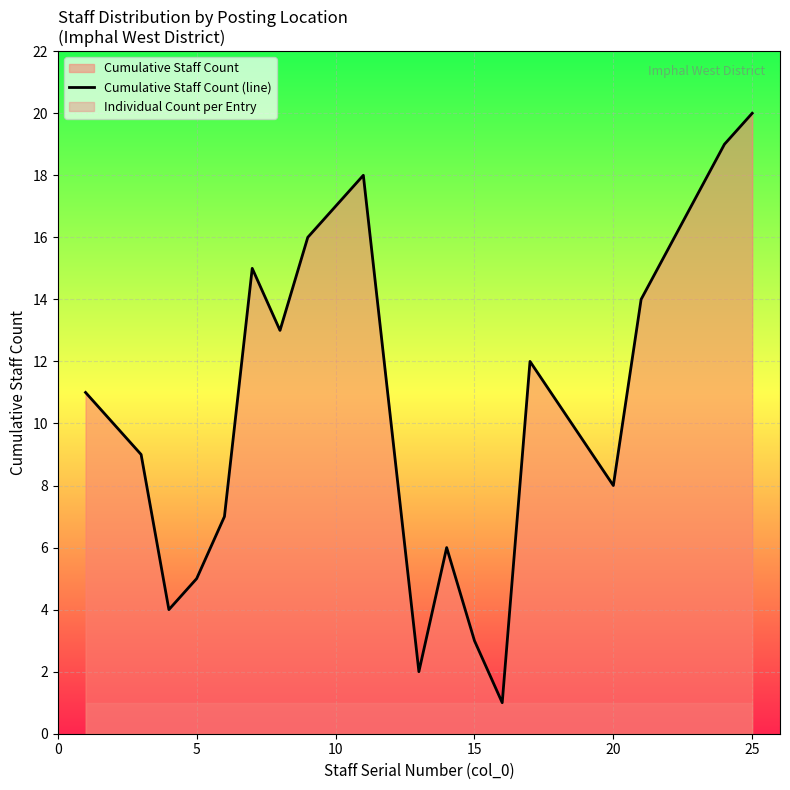

The Cumulative Staff Count (line) series shows 6 at 10. True or false?

False